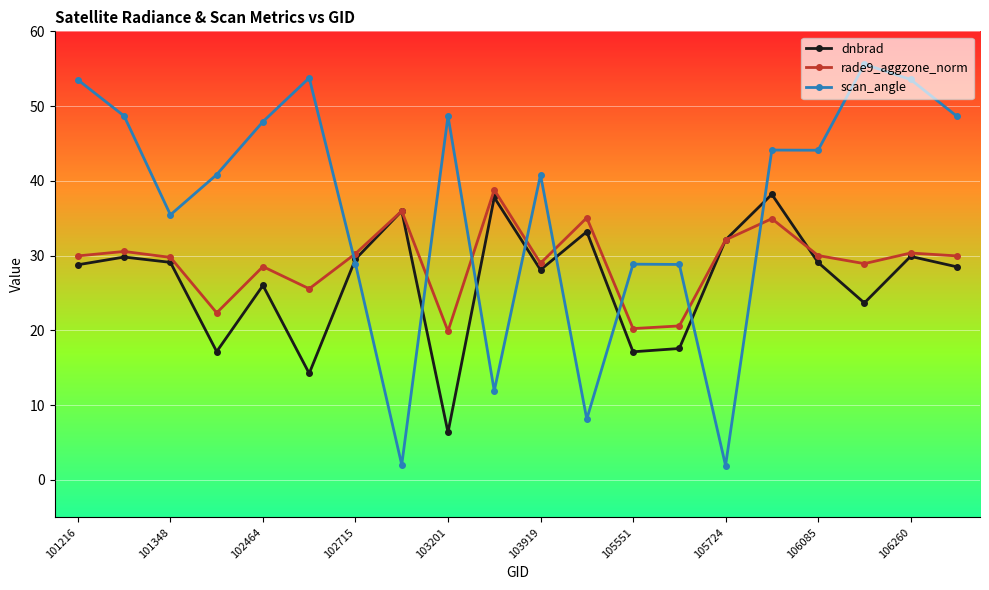

What is the difference between the maximum and minimum values in the rade9_aggzone_norm series?

18.9